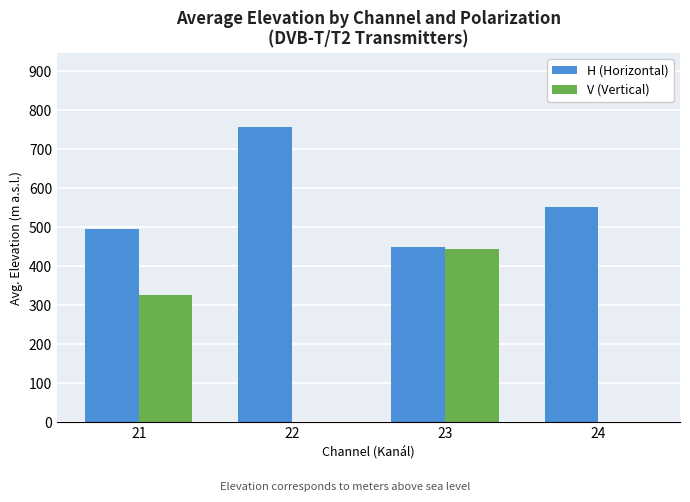

How many V (Vertical) values are between 0 and 444?

4